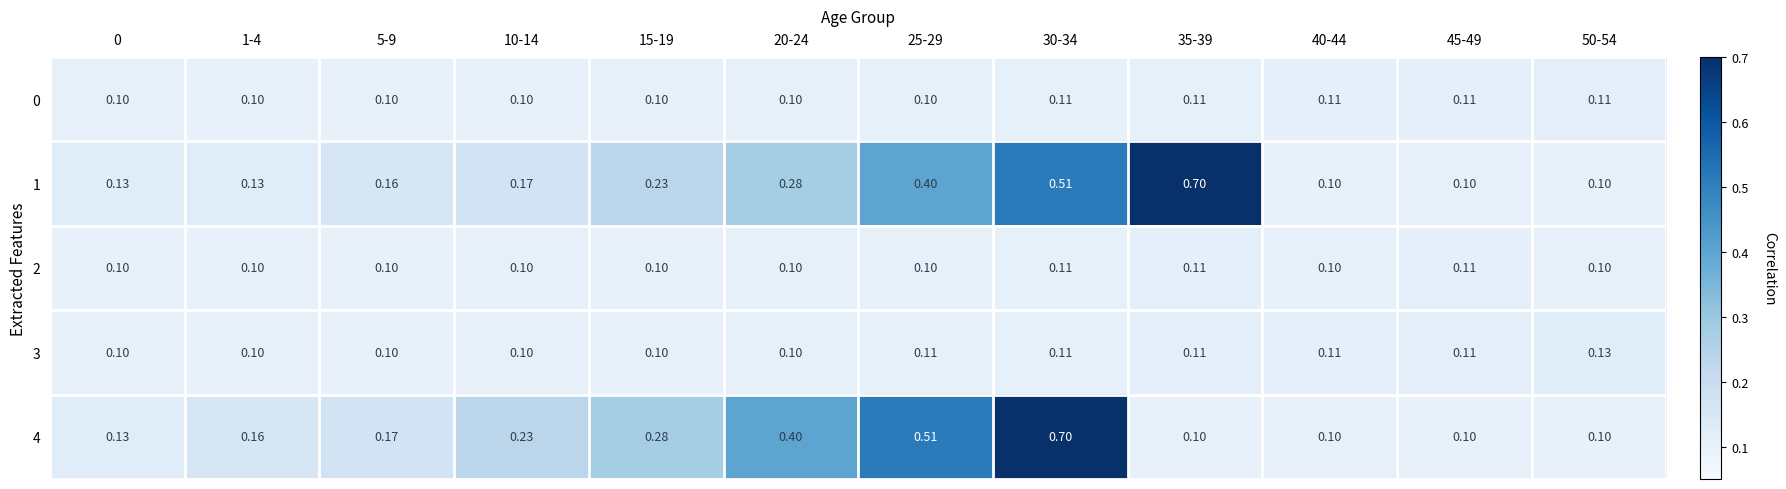

Is the value of 4 at 15-19 greater than the value of 3 at 20-24?

Yes